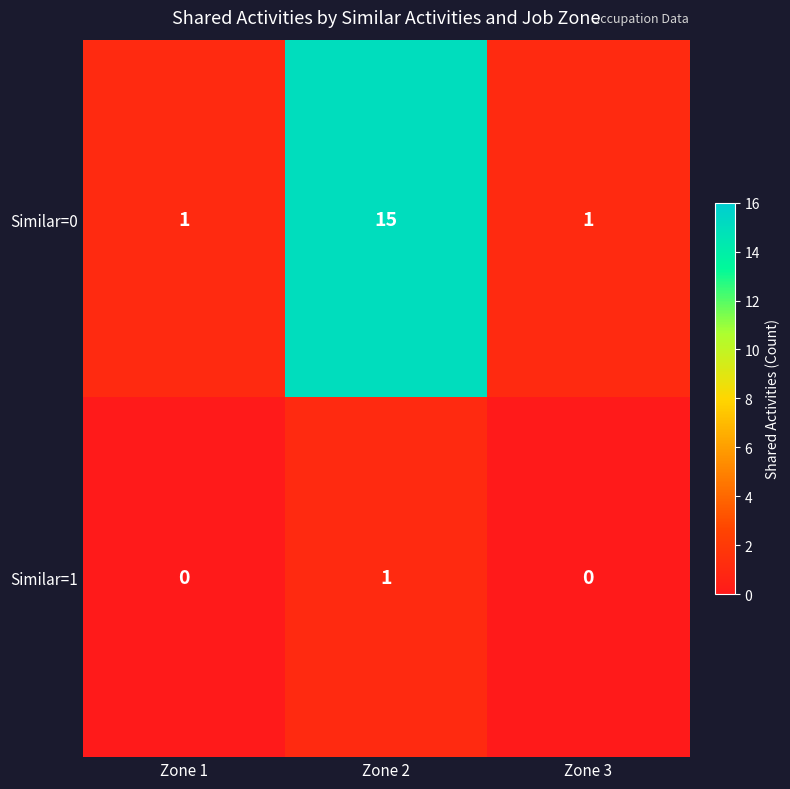

Count the Similar=0 values in the range 1 to 15.

3